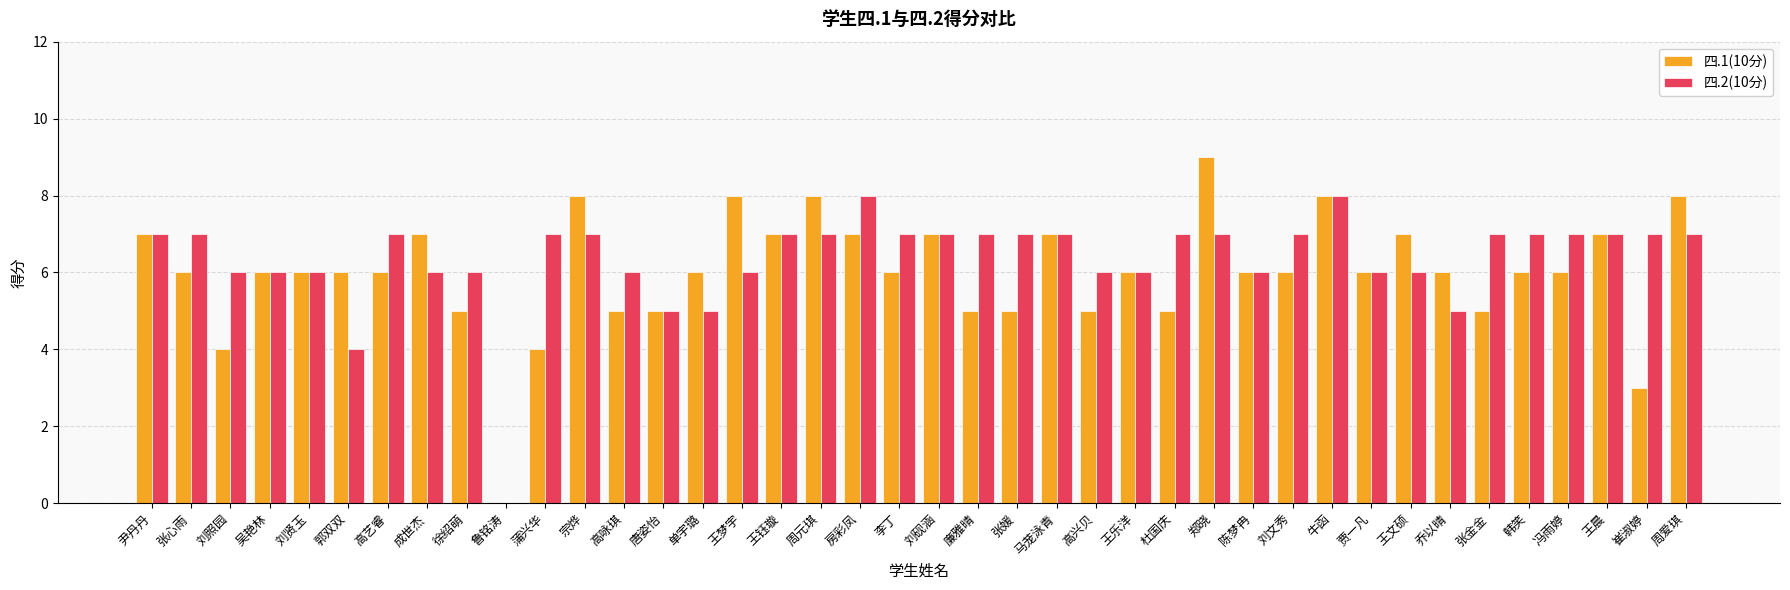

What is the sum of the 四.1(10分) values at 冯雨婷 and 崔淑婷?

9